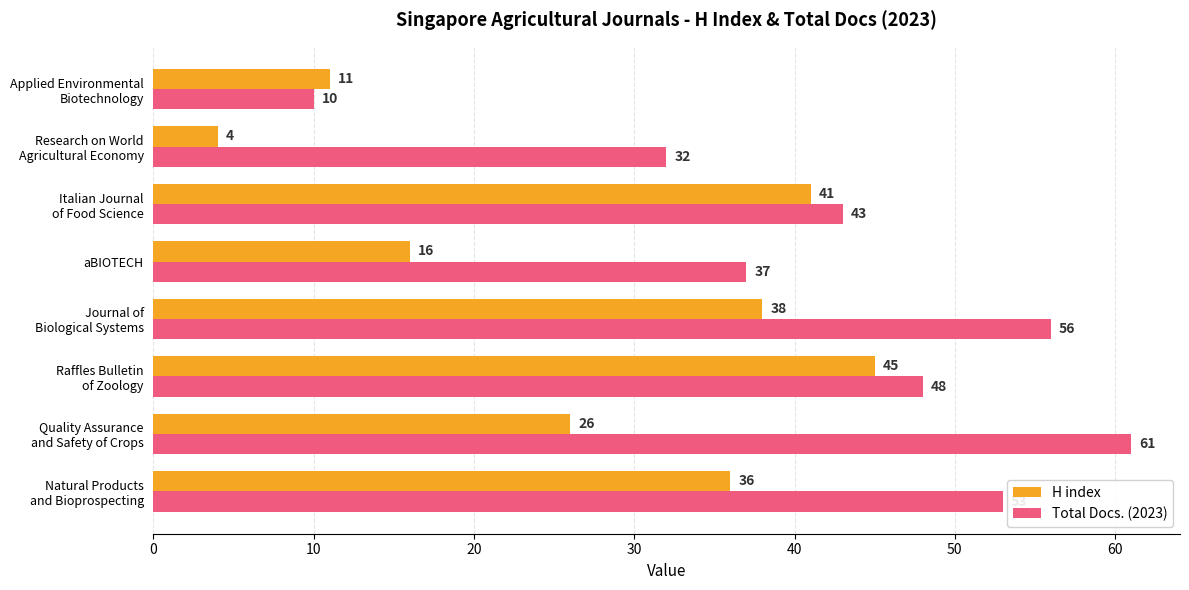

Which series has the widest spread of values?

Total Docs. (2023)